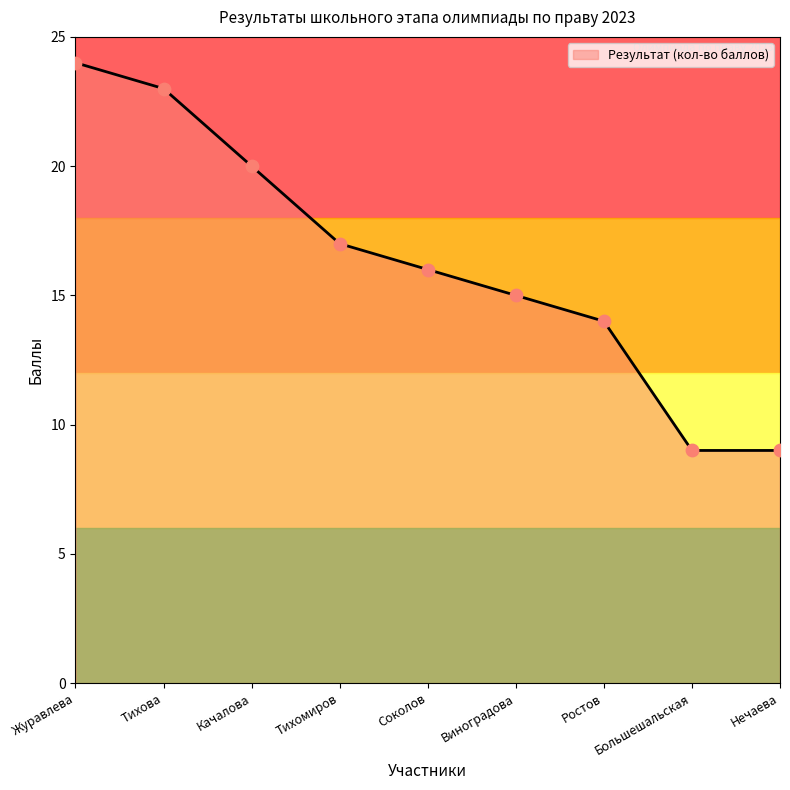

Approximately how many times larger is the value at Тихова compared to Качалова?

1.1